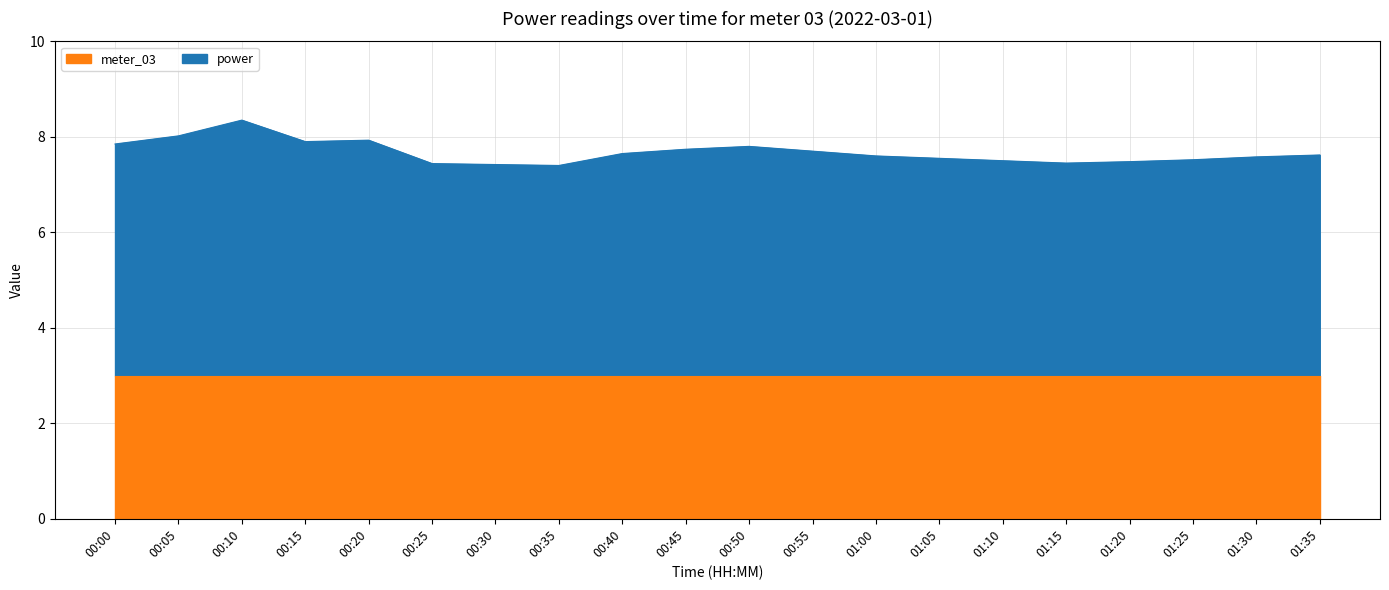

What is the difference between the maximum and second lowest values?

0.9